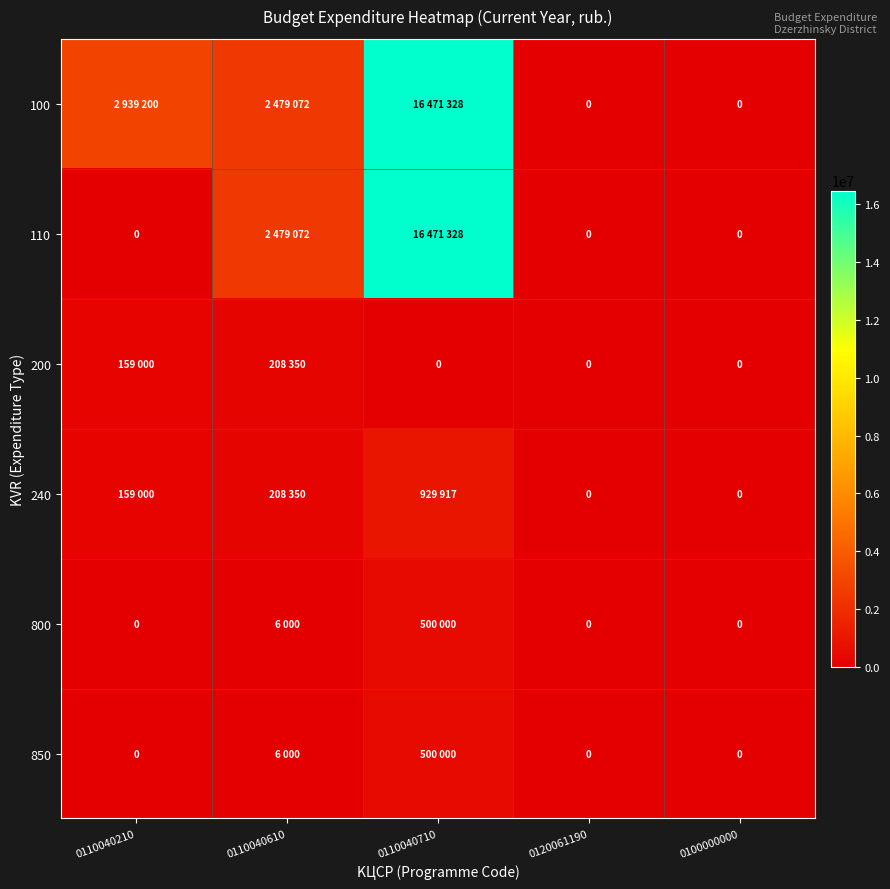

The value of 110 at 0120061190 is 8538463. True or false?

False